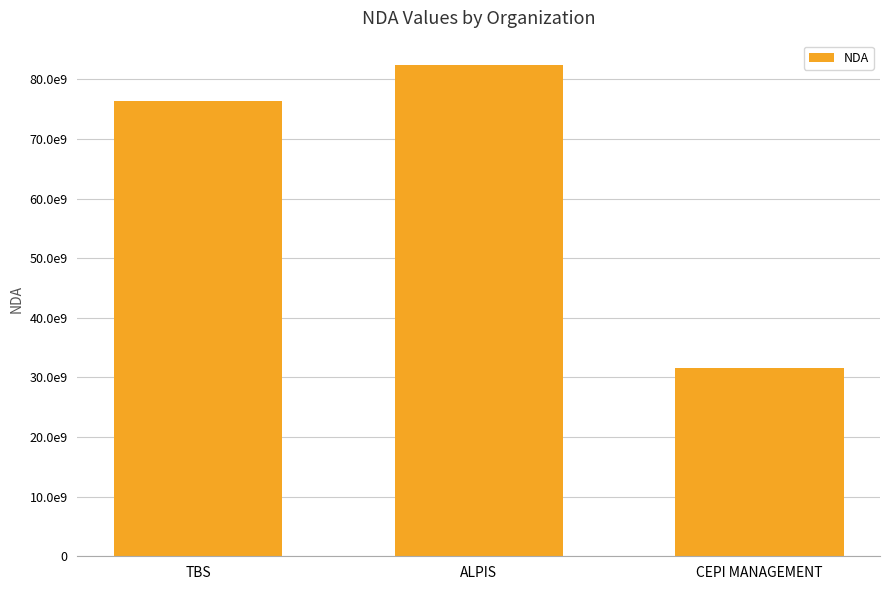

List the labels in order of value, smallest first.

CEPI MANAGEMENT, TBS, ALPIS